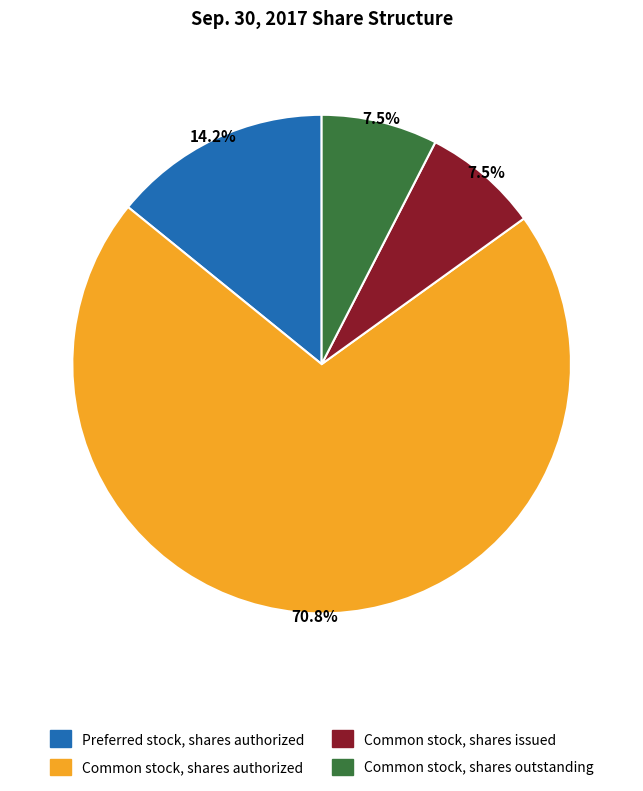

Is it true that Preferred stock, shares authorized is 14% of the pie?

True